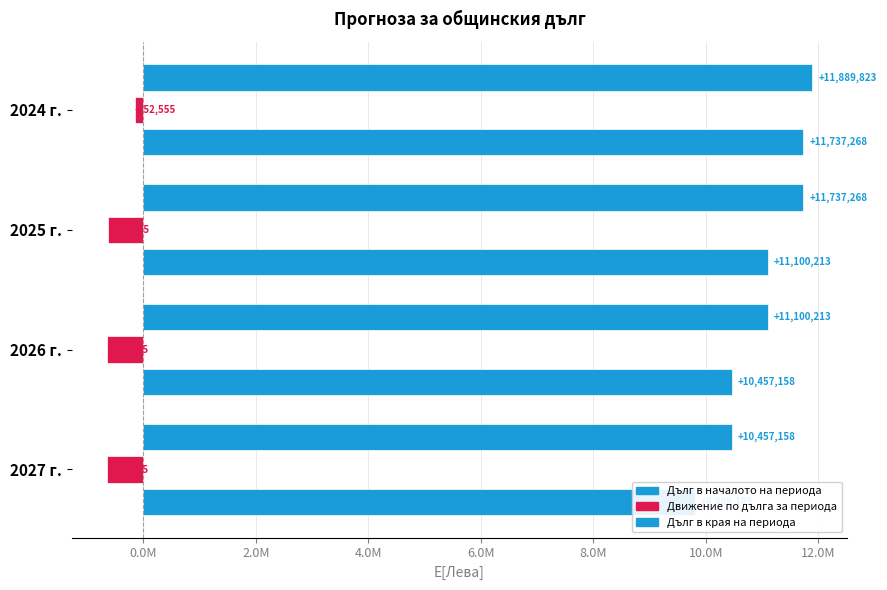

What is the difference between the second highest and minimum values in the Дълг в началото на периода series?

1280110